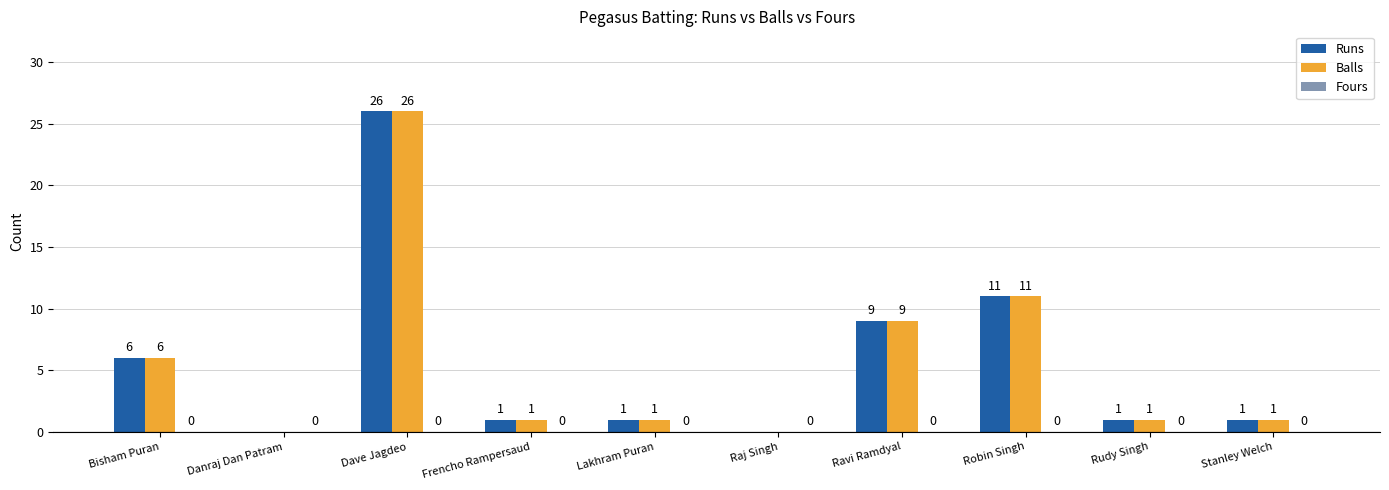

At which label does Balls first exceed 1?

Bisham Puran